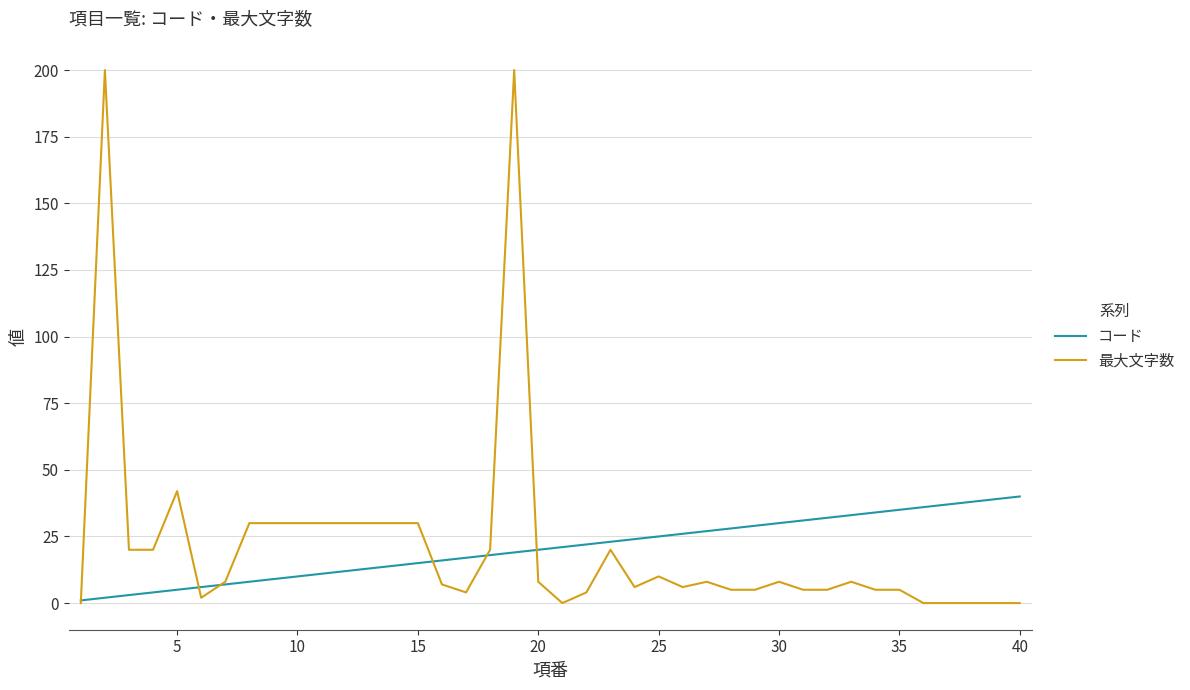

Rank the series by their maximum value, from lowest to highest.

コード, 最大文字数